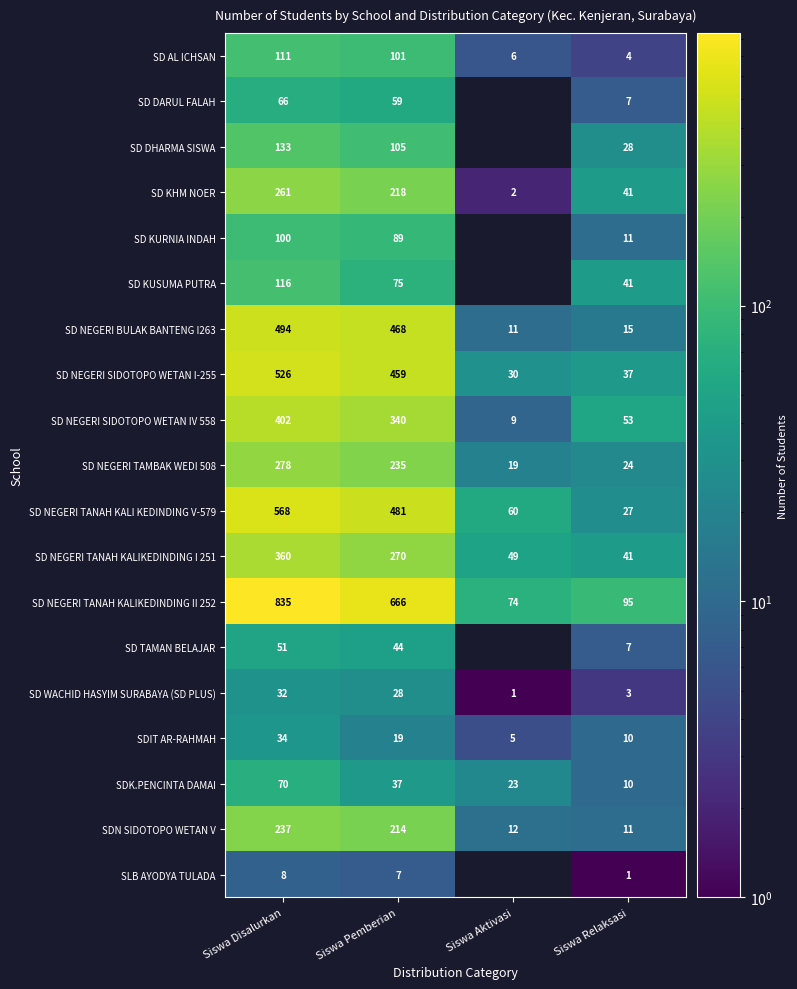

What is the difference between the highest and lowest values at Siswa Disalurkan?

827